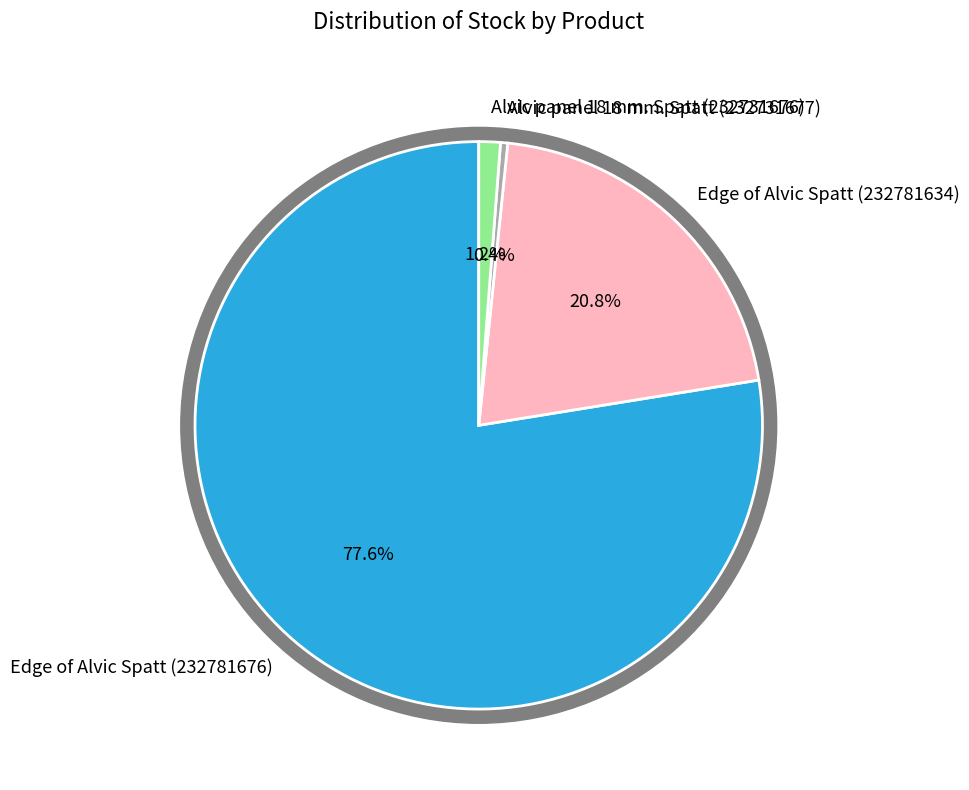

Does Edge of Alvic Spatt (232781676) account for over 50% of the chart?

Yes